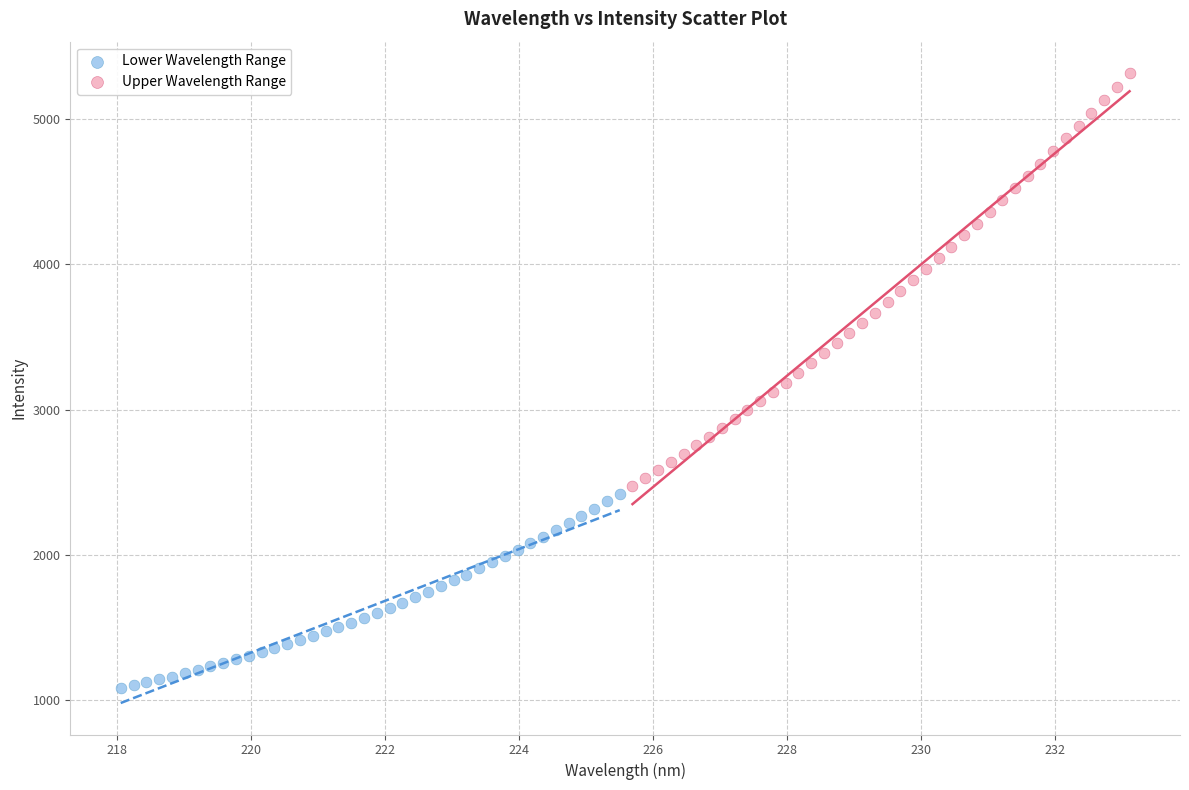

What are all the series names shown in the legend?

Lower Wavelength Range, Upper Wavelength Range